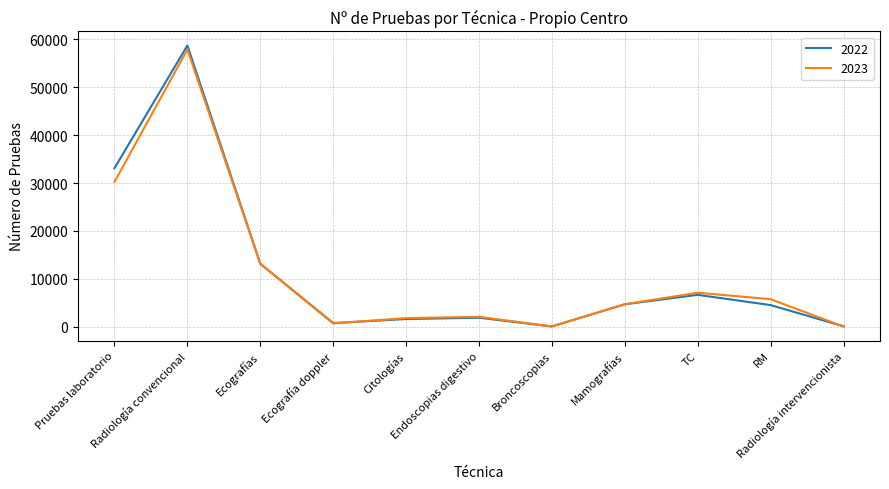

What is the sum of the 2023 values at Radiología intervencionista and Citologías?

1843